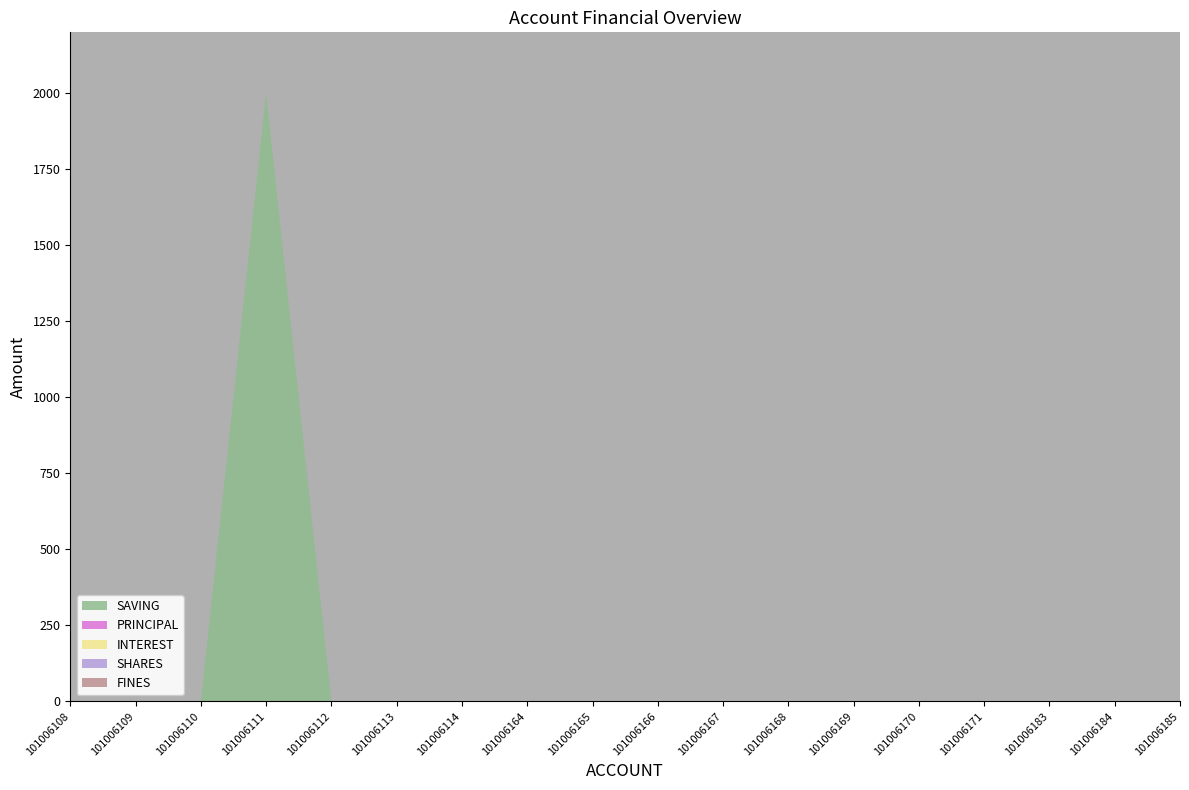

Reading left to right, what are all the values shown in this chart?

SAVING: 0	0	0	2000	0	0	0	0	0	0	0	0	0	0	0	0	0	0
PRINCIPAL: 0	0	0	0	0	0	0	0	0	0	0	0	0	0	0	0	0	0
INTEREST: 0	0	0	0	0	0	0	0	0	0	0	0	0	0	0	0	0	0
SHARES: 0	0	0	0	0	0	0	0	0	0	0	0	0	0	0	0	0	0
FINES: 0	0	0	0	0	0	0	0	0	0	0	0	0	0	0	0	0	0